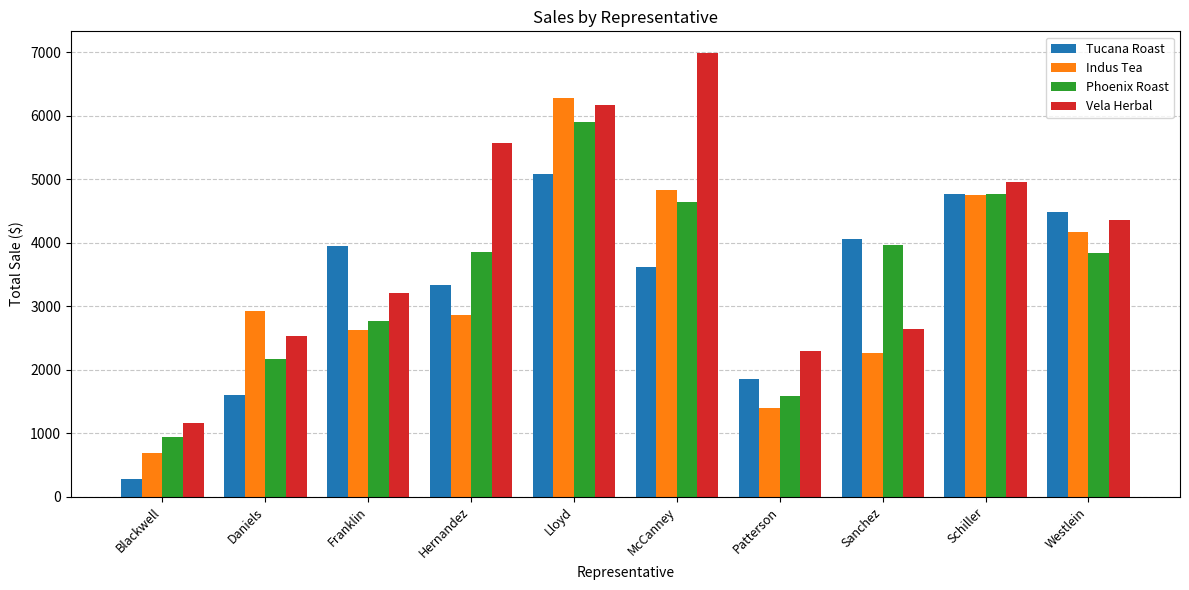

What is the minimum value shown in the chart?

275.4